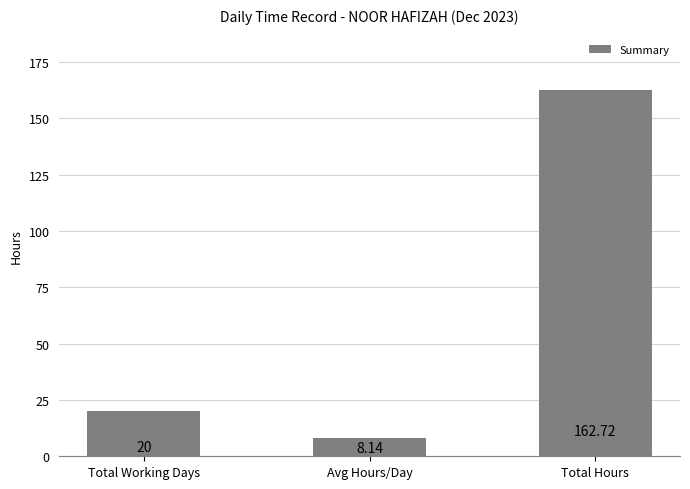

Reading left to right, transcribe all the data shown in this chart.

20.0	8.1	162.7